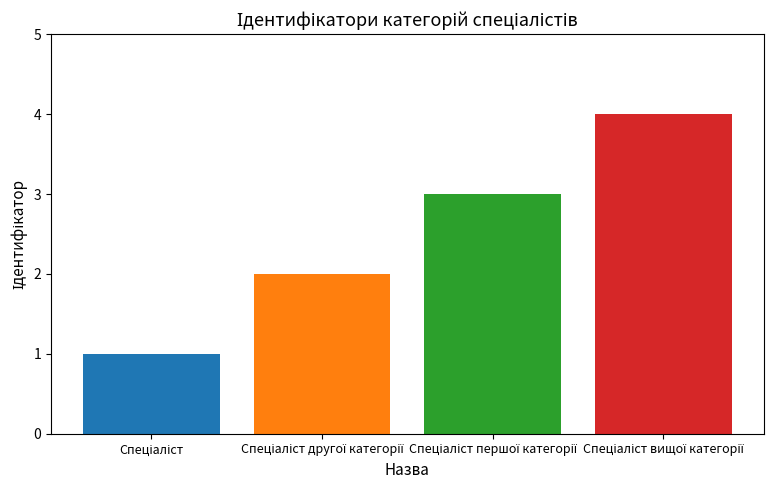

What is the sum of all values?

10